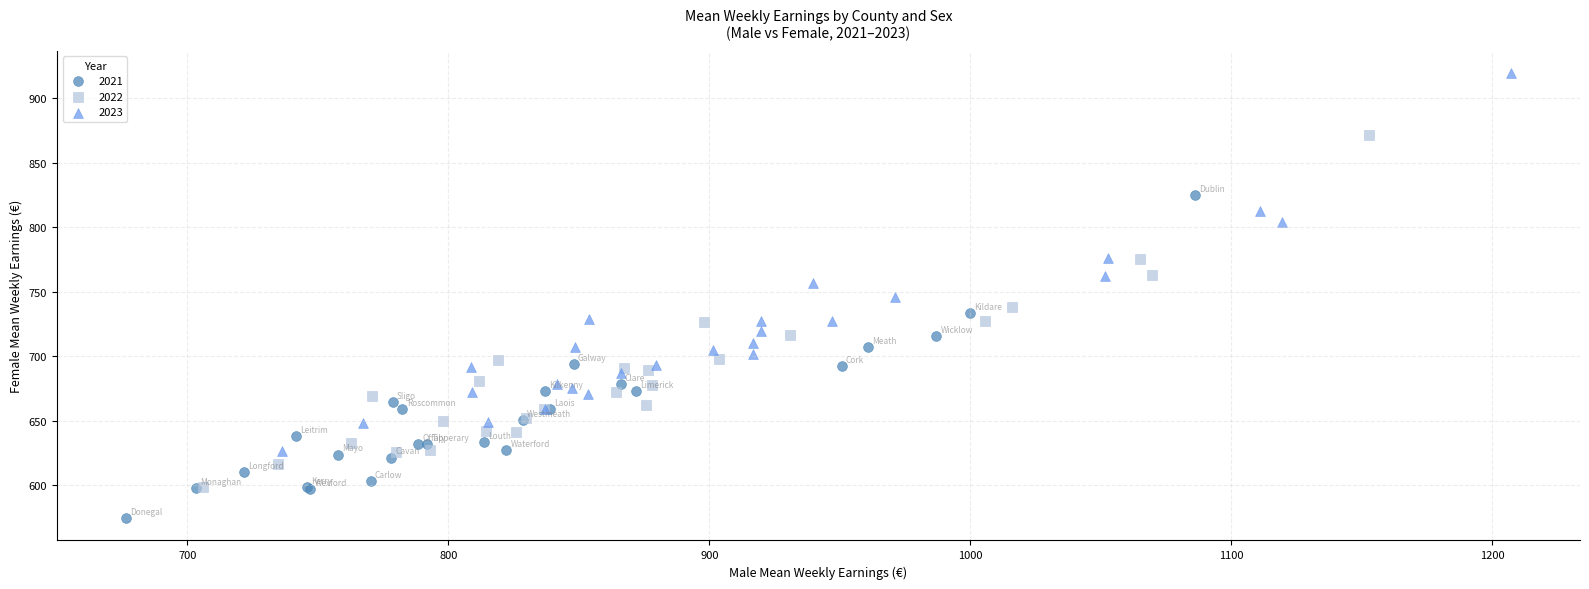

Which series has the widest spread of Y values?

2023